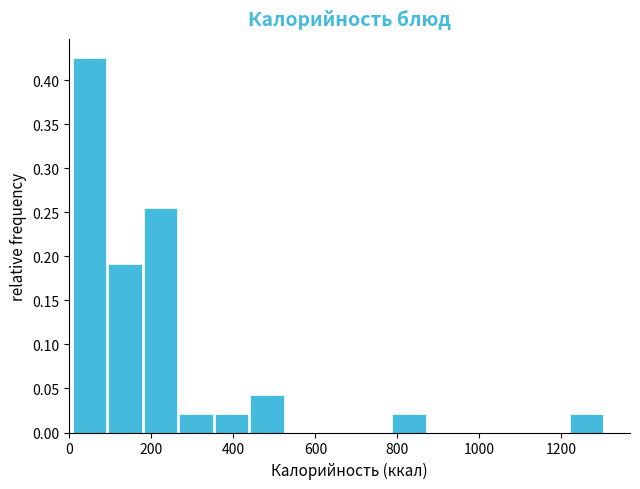

Reading left to right, transcribe this chart: for each bar, give the range it covers on the x-axis and its height. Neither the bar edges nor the heights are printed on the chart, so give them approximately, as read against the axes.

0 to 100: 0.425
100 to 180: 0.190
180 to 260: 0.255
260 to 360: 0.020
360 to 440: 0.020
440 to 520: 0.045
520 to 620: 0
620 to 700: 0
700 to 780: 0
780 to 880: 0.020
880 to 960: 0
960 to 1040: 0
1040 to 1140: 0
1140 to 1220: 0
1220 to 1300: 0.020